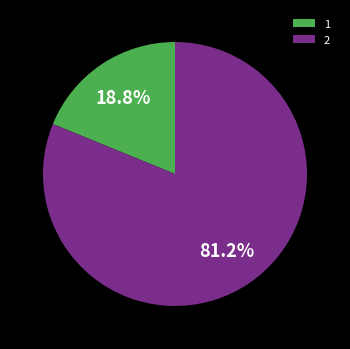

To the nearest percent, what percentage of the pie is 2?

81%